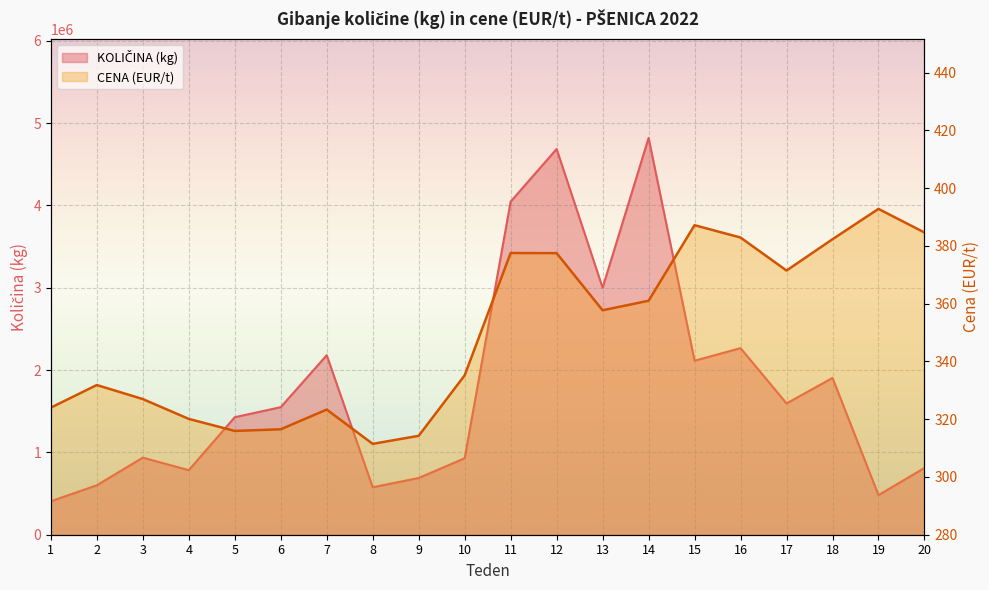

The value of CENA (EUR/t) at 3 is 439.7. True or false?

False